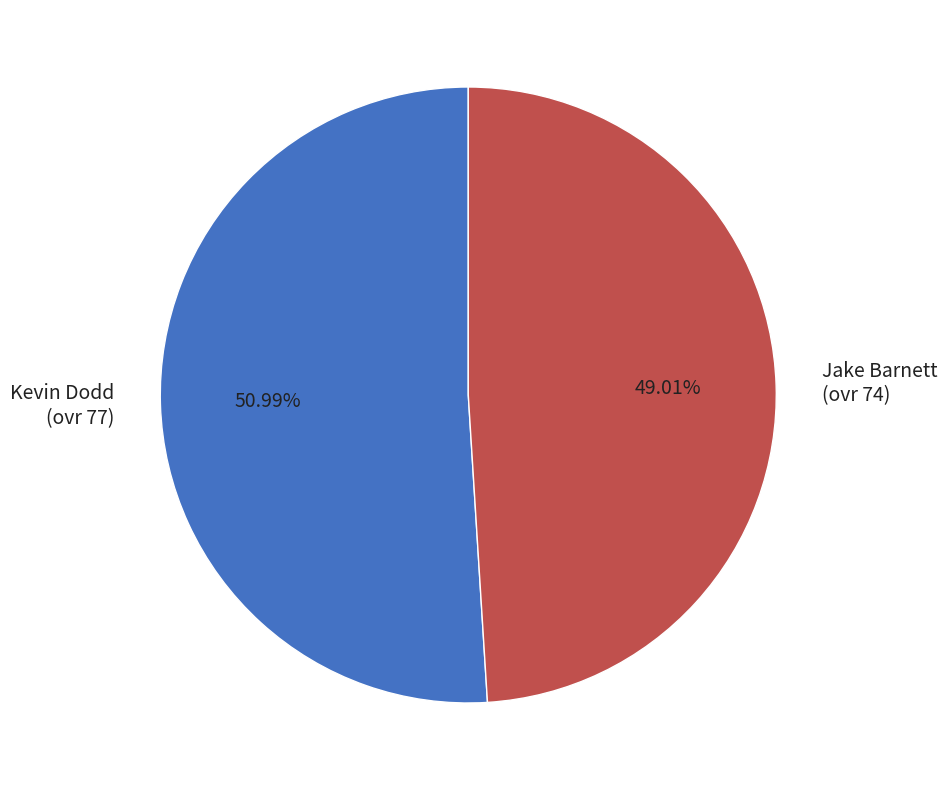

Is there any slice that represents more than half of the pie?

Yes